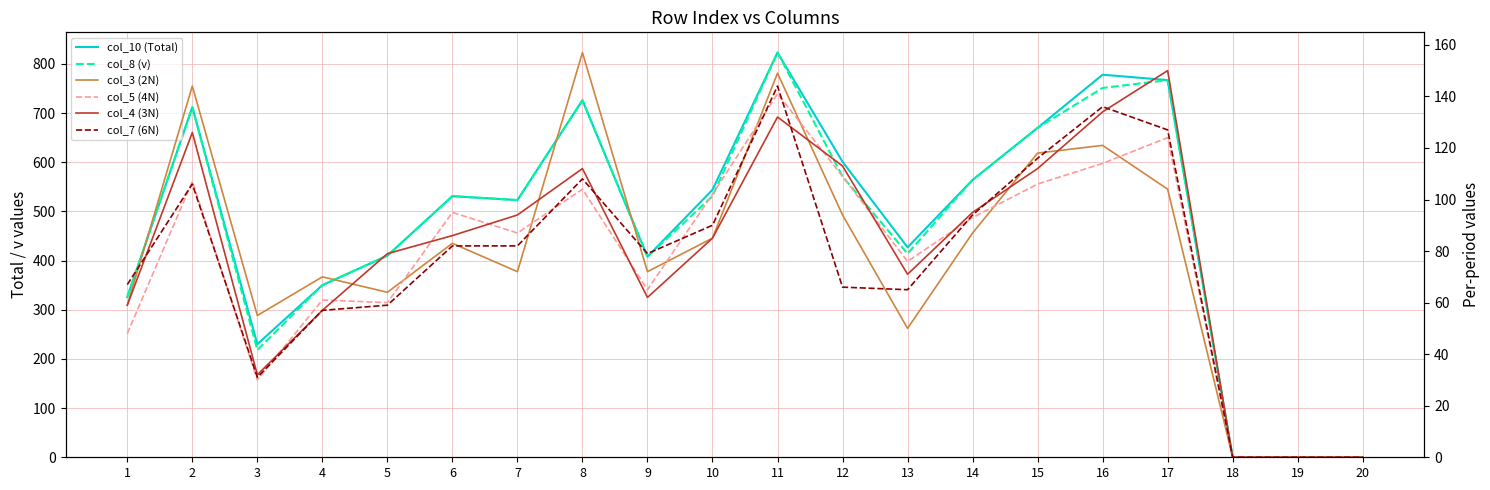

True or false: col_10 (Total) and col_7 (6N) intersect in this chart.

False